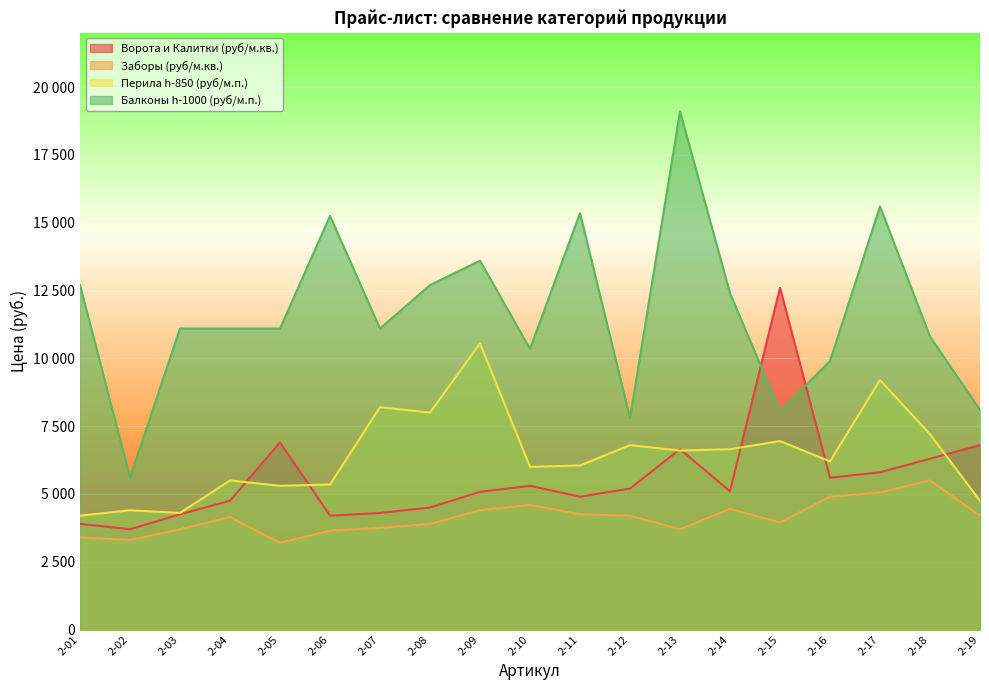

Between 2-01 and 2-03, which is larger?

2-03